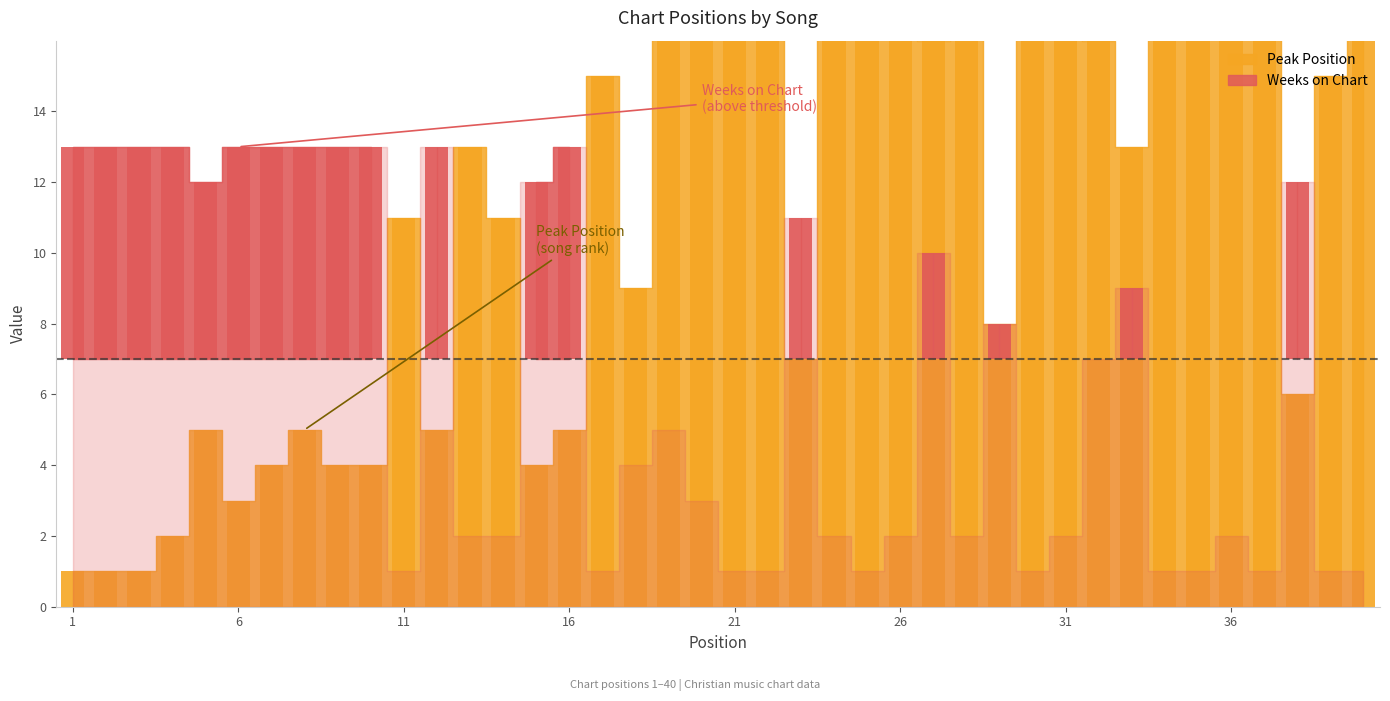

Where does the data first go above 13?

17